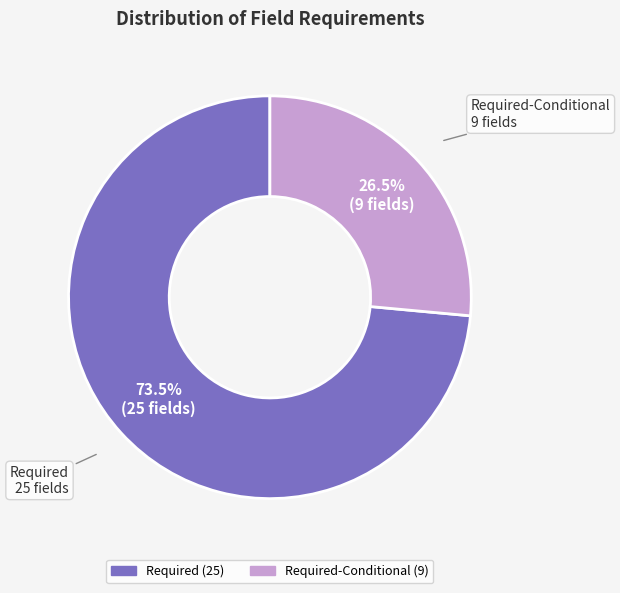

Is there a majority slice in this chart?

Yes